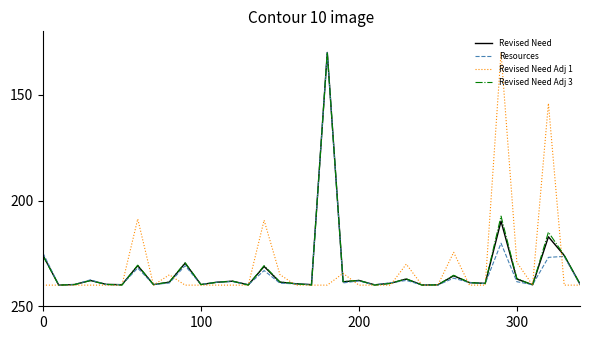

What is the minimum value for Revised Need Adj 3?

130.0